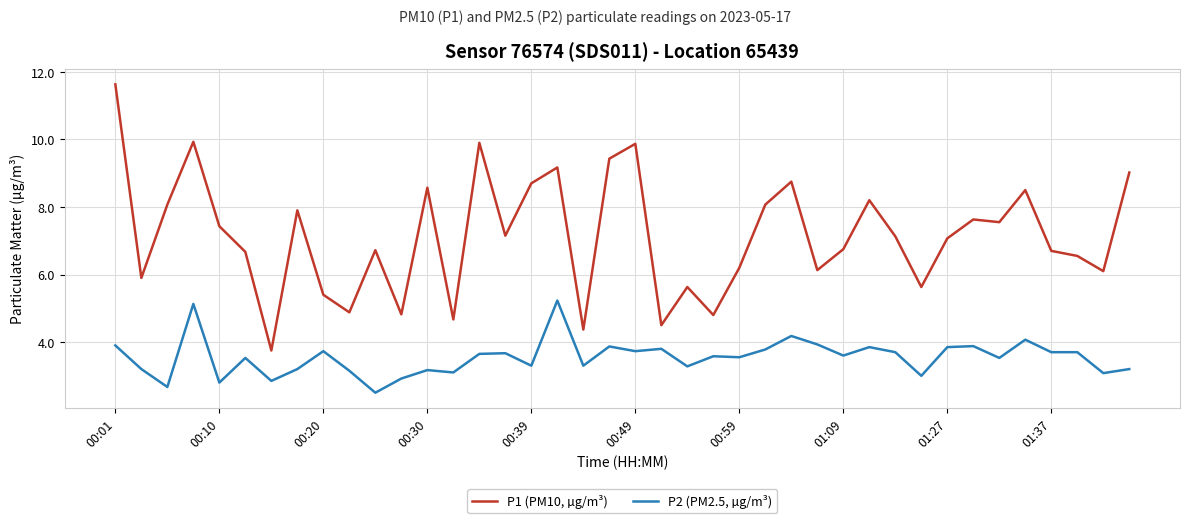

What are all the series names shown in the legend?

P1 (PM10, µg/m³), P2 (PM2.5, µg/m³)